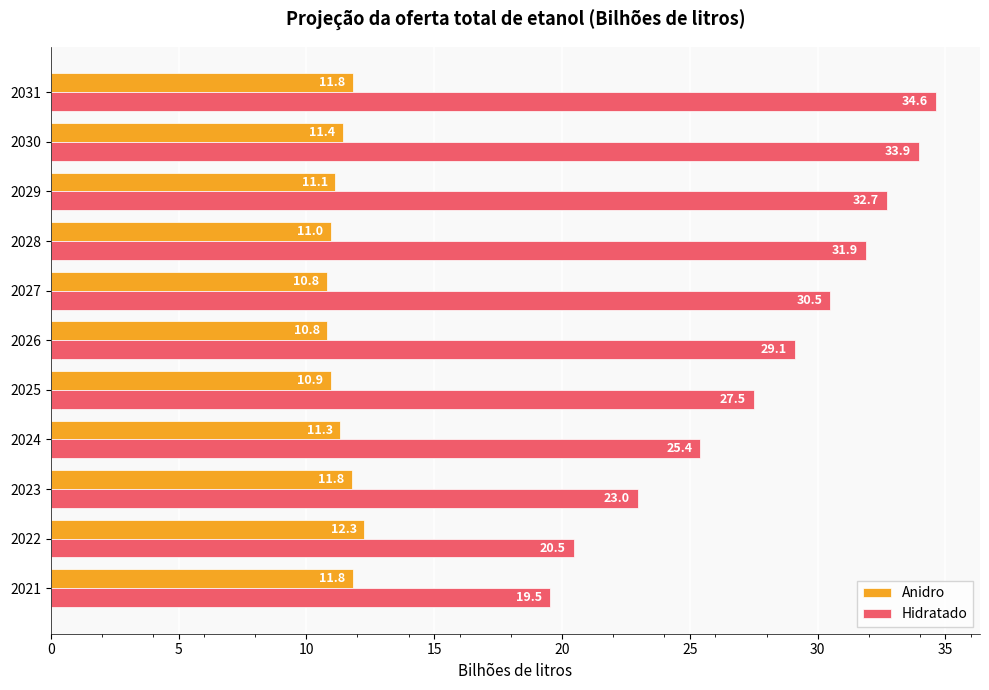

List the series in order of their overall mean, lowest first.

Anidro, Hidratado